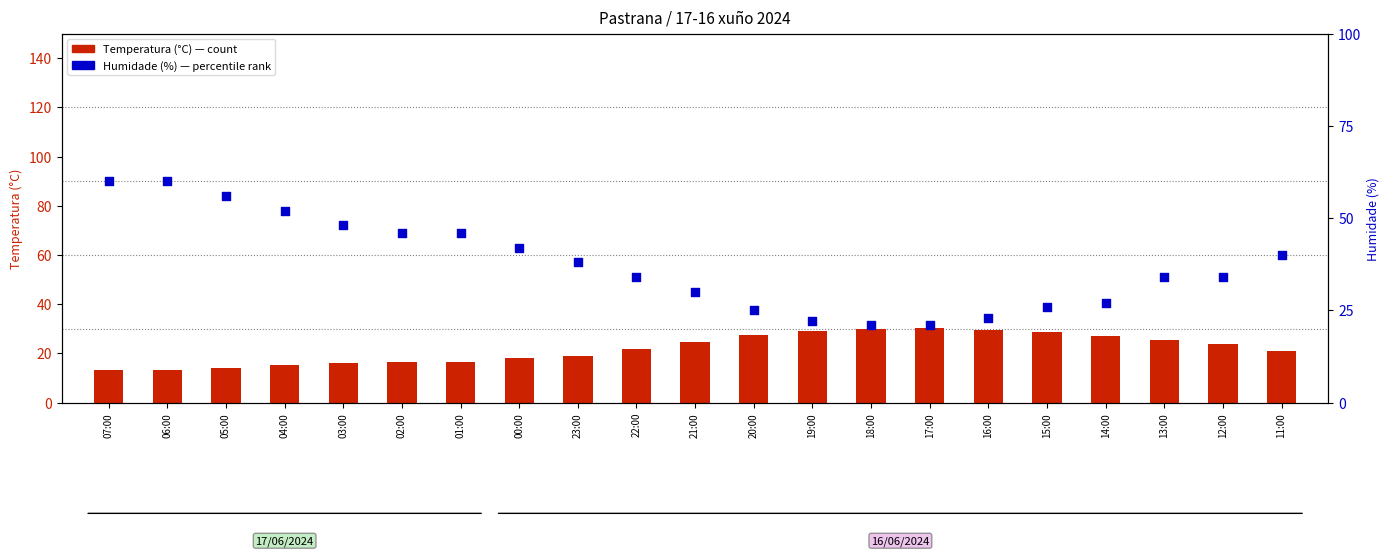

Which series contains the lowest Y value?

Temperatura (°C)